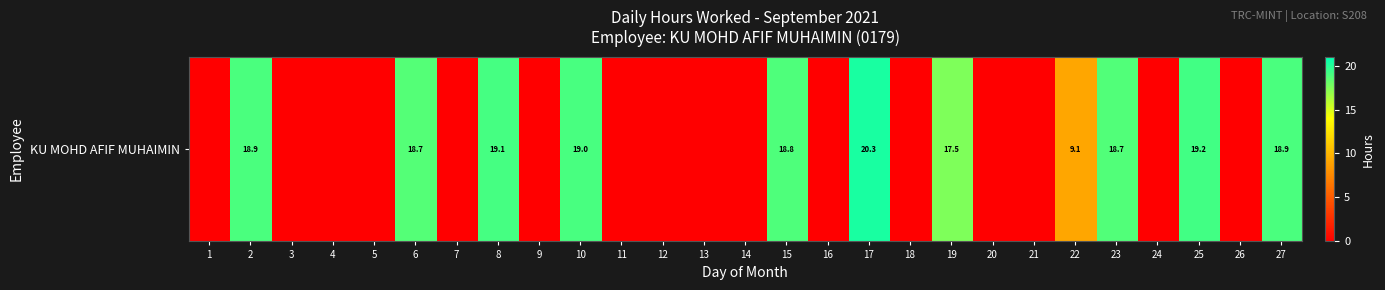

Reading right to left, what are all the values shown in this chart?

27=18.9	26=0.0	25=19.2	24=0.0	23=18.7	22=9.1	21=0.0	20=0.0	19=17.5	18=0.0	17=20.3	16=0.0	15=18.8	14=0.0	13=0.0	12=0.0	11=0.0	10=19.0	9=0.0	8=19.1	7=0.0	6=18.7	5=0.0	4=0.0	3=0.0	2=18.9	1=0.0